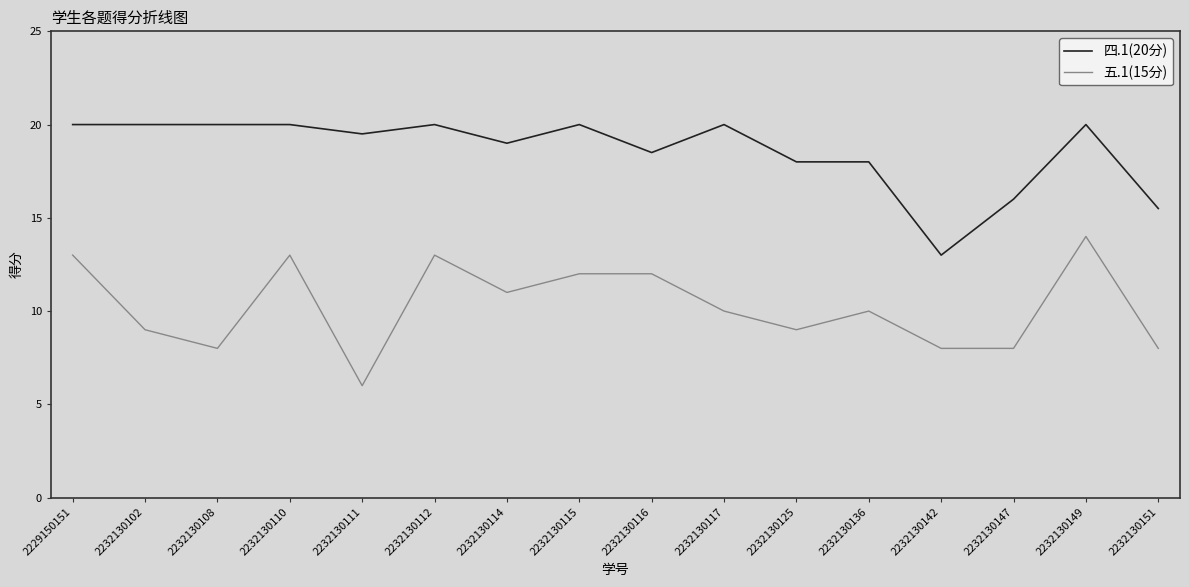

Where does the 五.1(15分) series first go above 10?

2229150151